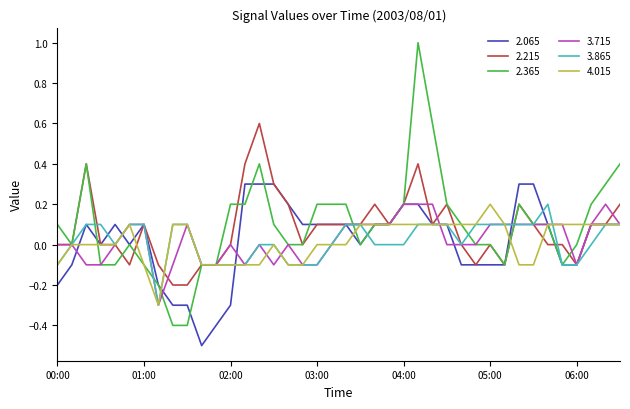

What is the highest value of the 2.215 series?

0.6